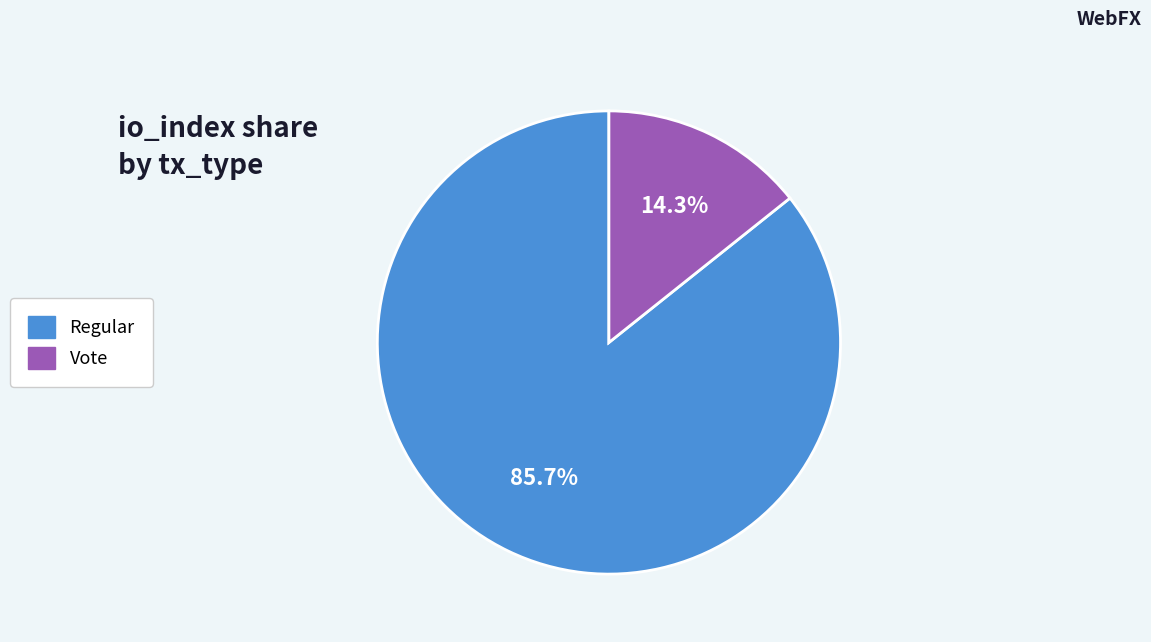

Does any single category account for the majority?

Yes